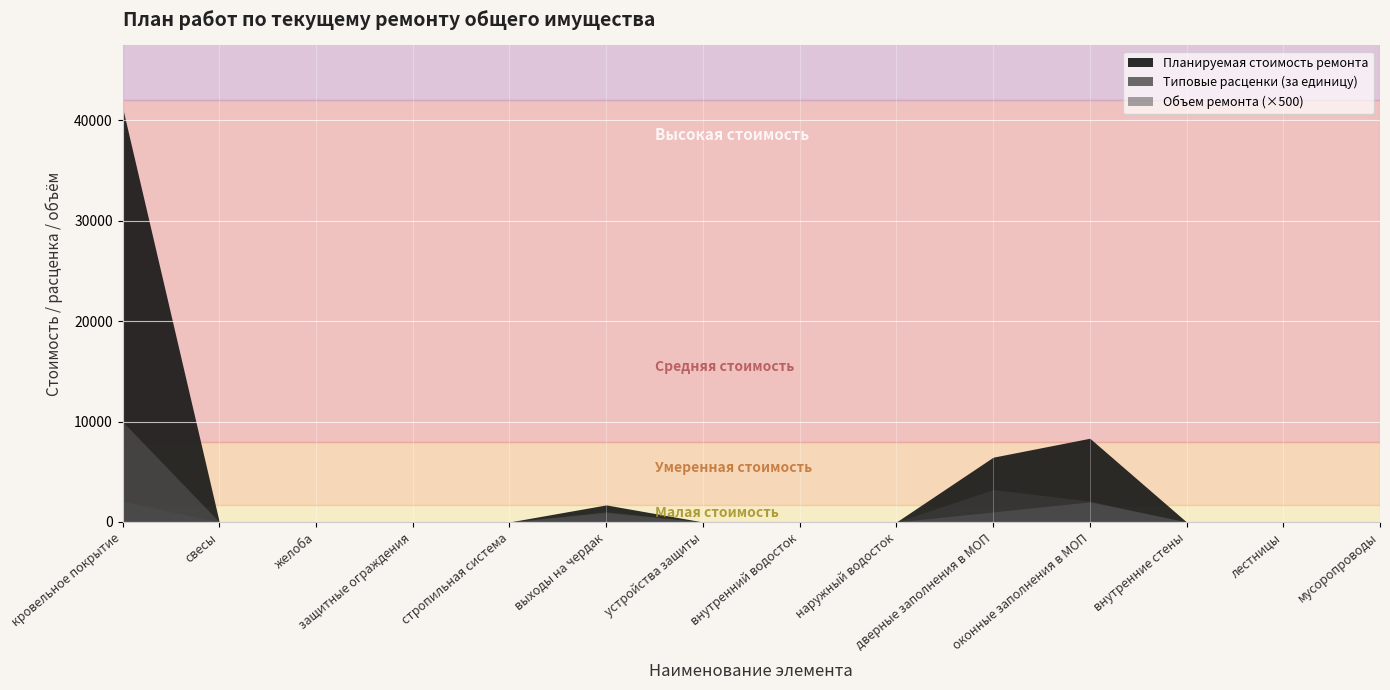

Count the number of data series in this chart.

3